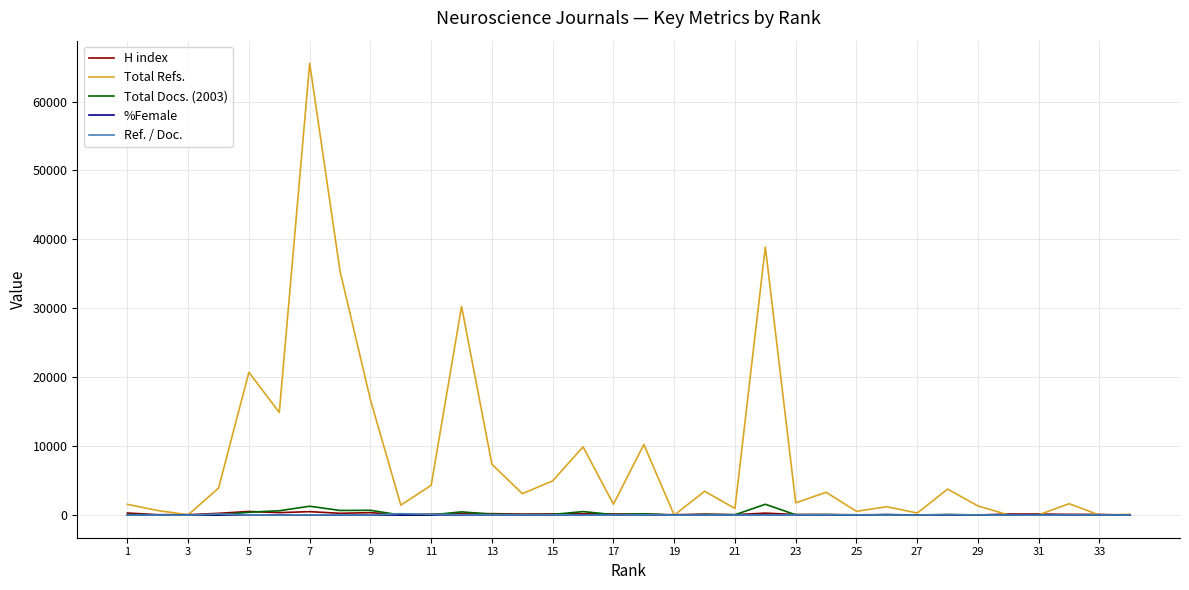

Which series has the widest spread of values?

Total Refs.